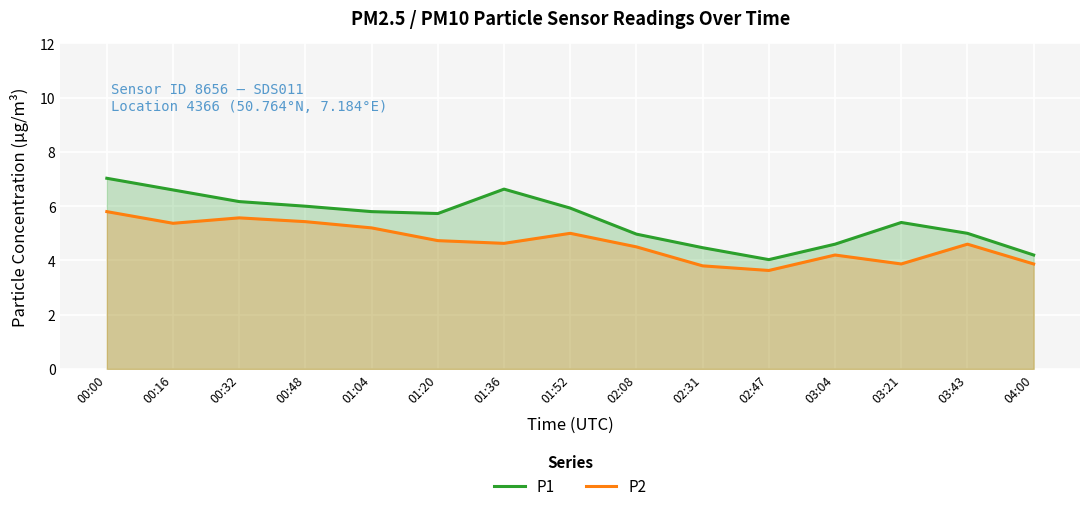

What is the difference between the highest and lowest values at 03:21?

1.5